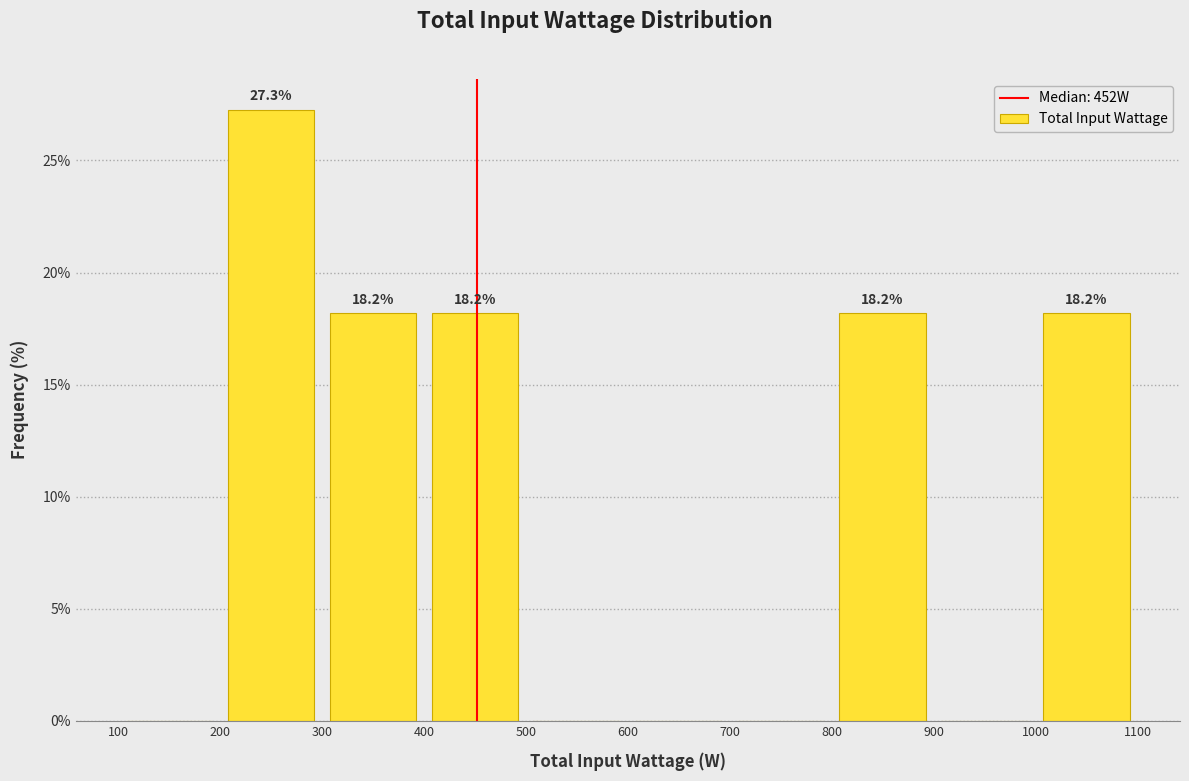

Over which range of the x-axis is the bar tallest?

200 to 300